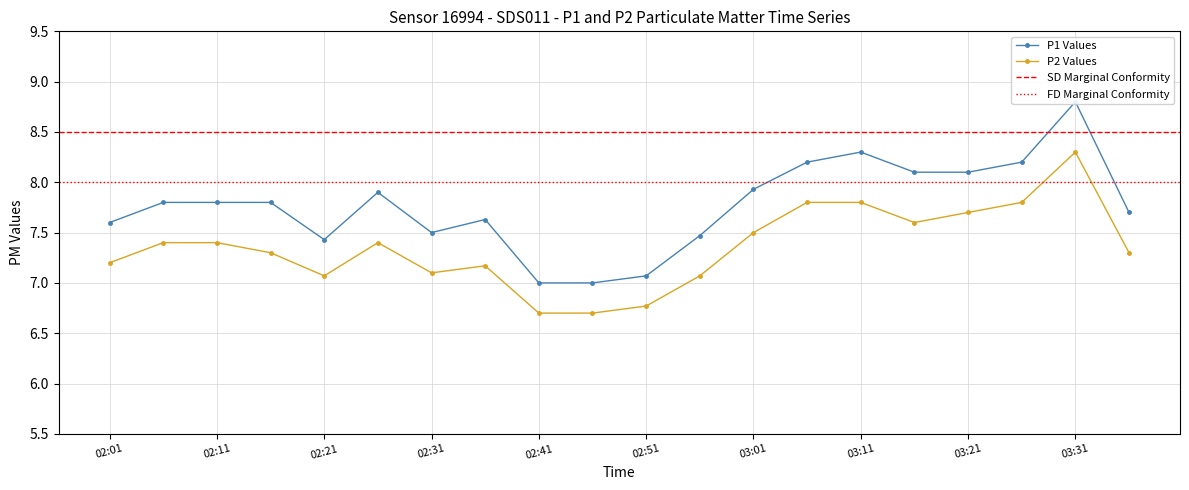

Which category has the highest value in the P2 Values series?

03:31